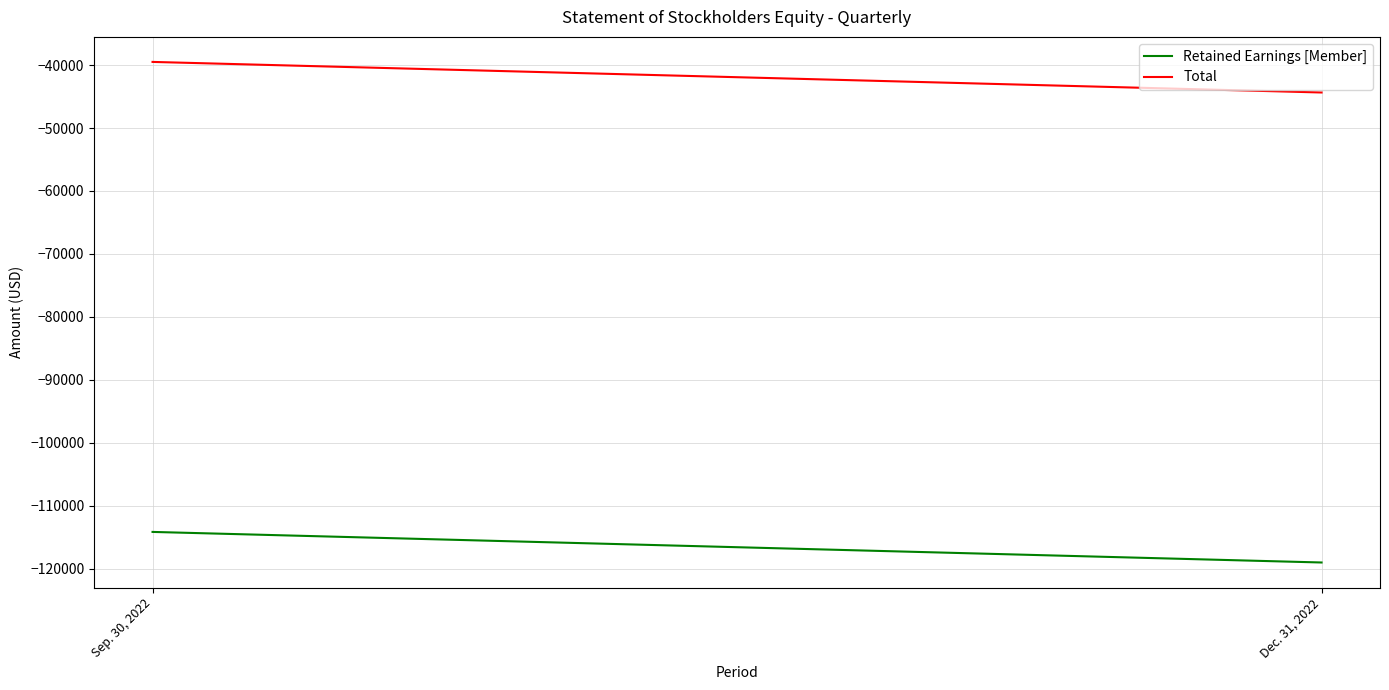

Rank the series by their average value, from lowest to highest.

Retained Earnings [Member], Total